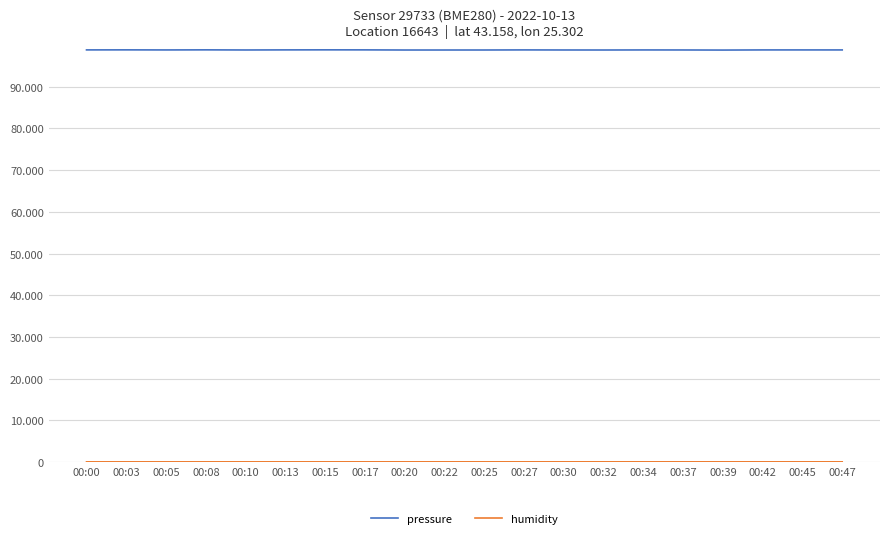

True or false: humidity and pressure intersect in this chart.

False